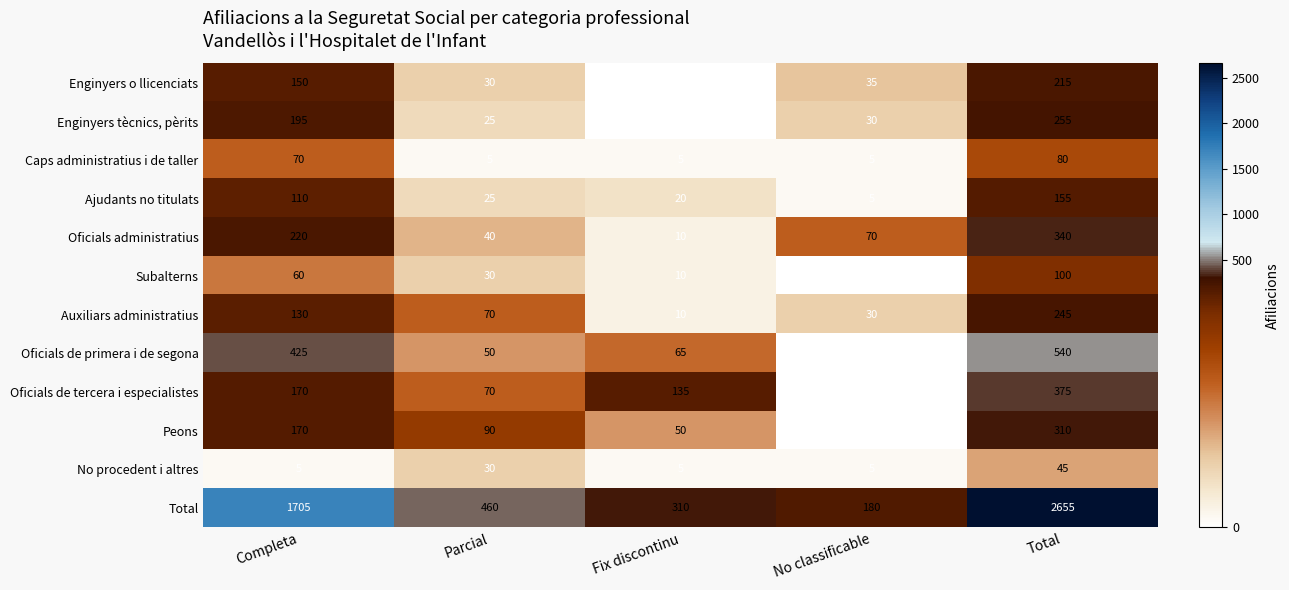

At which category is the sum across all series the highest?

Total